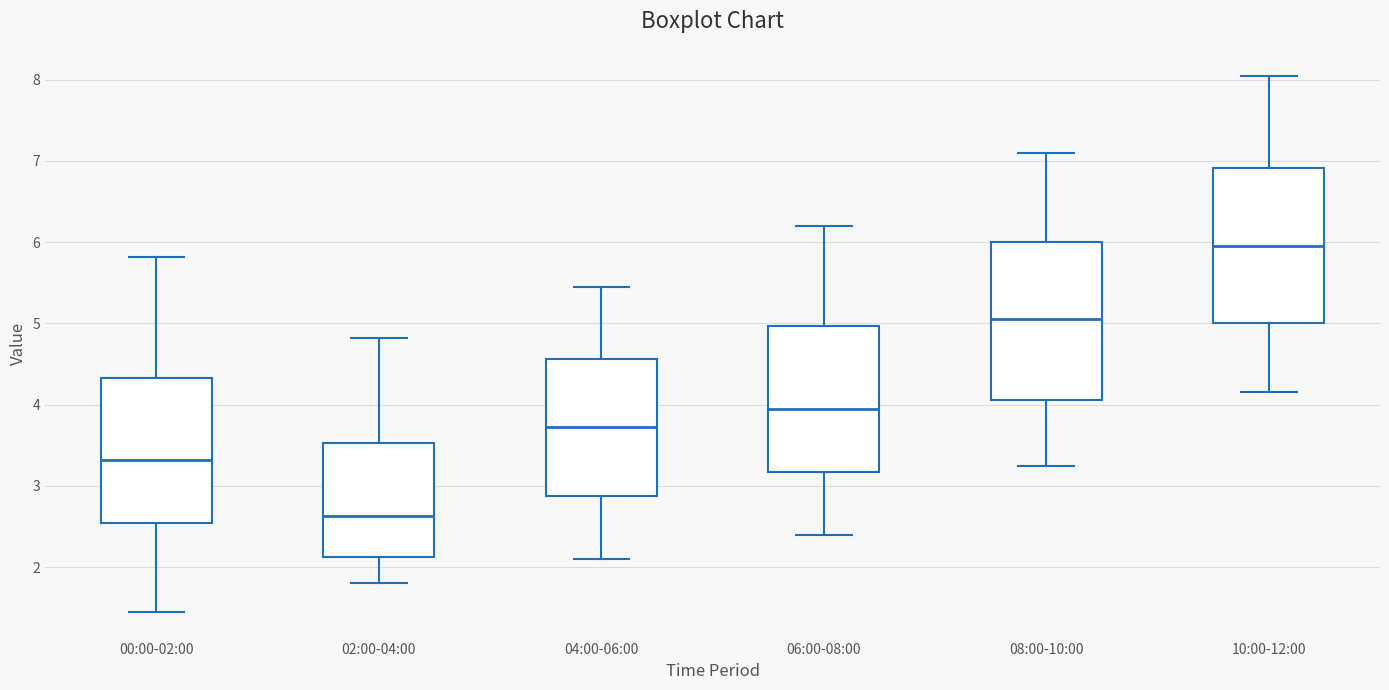

Which box's median line is the highest?

10:00-12:00